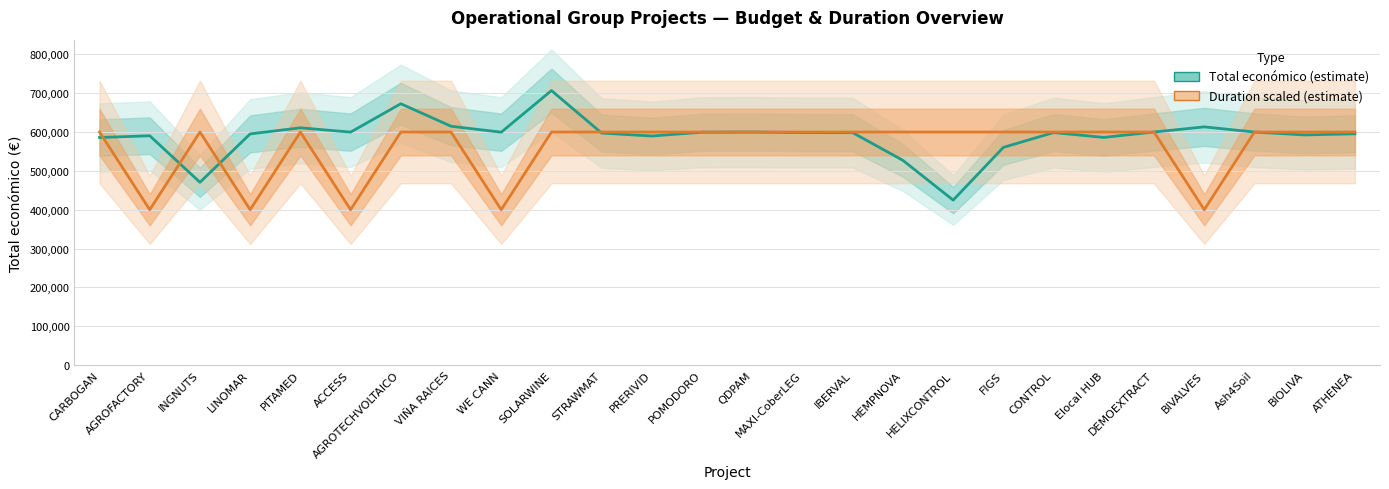

Which series ends up on top after the final intersection of Total económico (estimate) and Duration (scaled)?

Total económico (estimate)